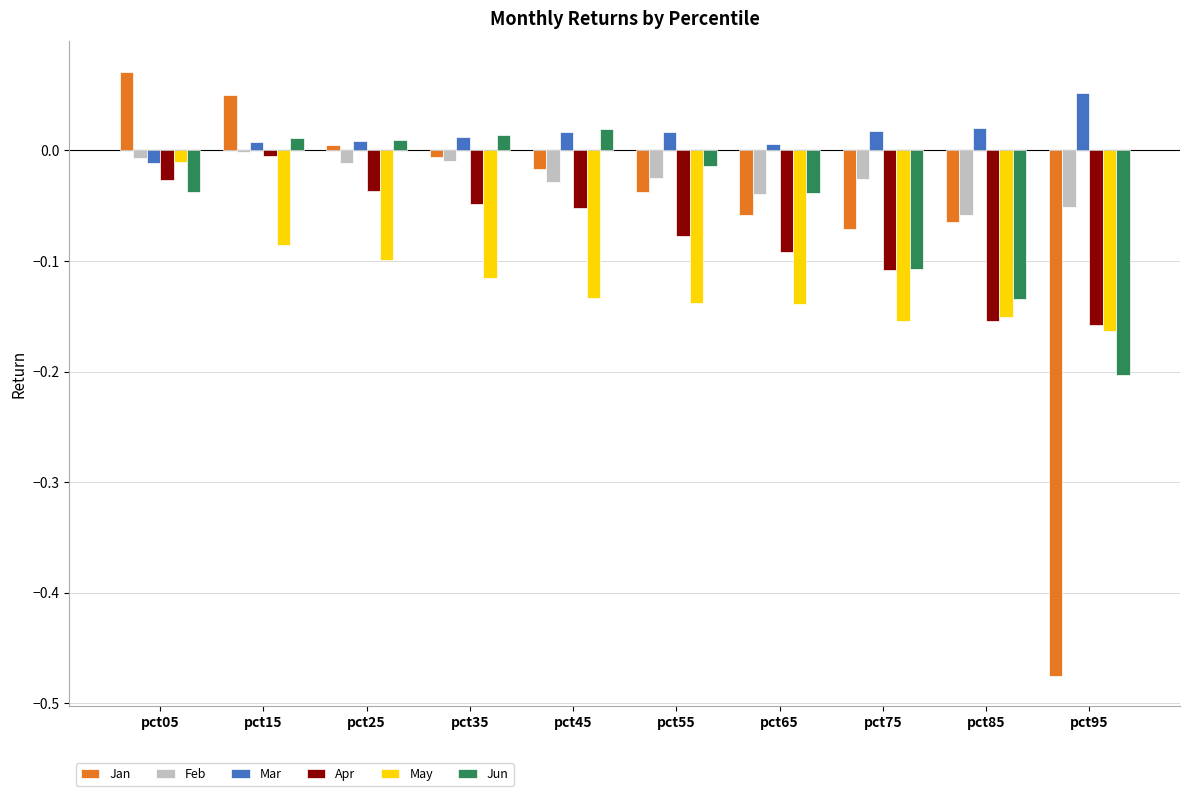

What are all the series names shown in the legend?

Jan, Feb, Mar, Apr, May, Jun